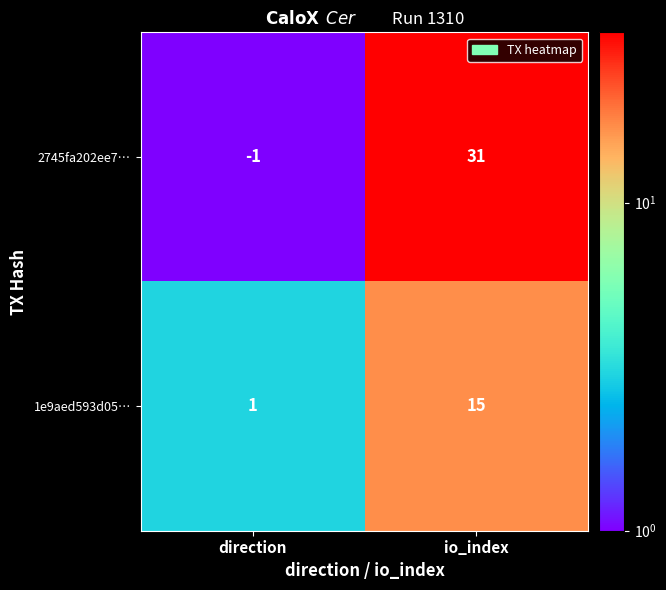

What is the total value across all series at io_index?

46